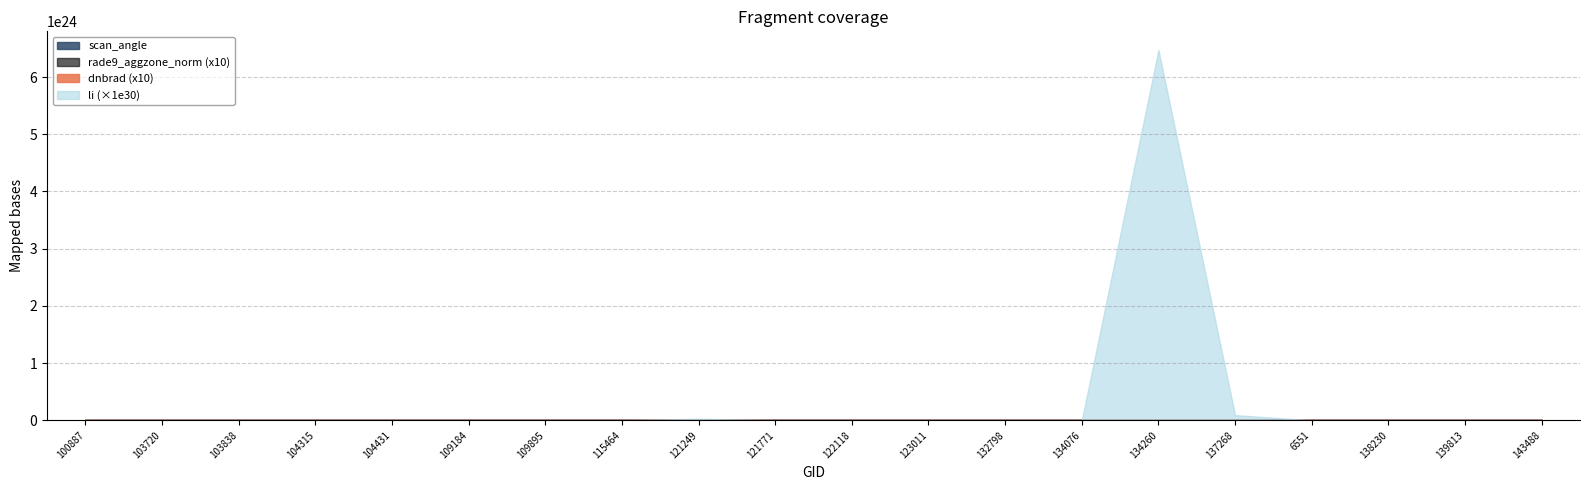

Which series ends up on top after the final intersection of dnbrad and rade9_aggzone_norm?

rade9_aggzone_norm